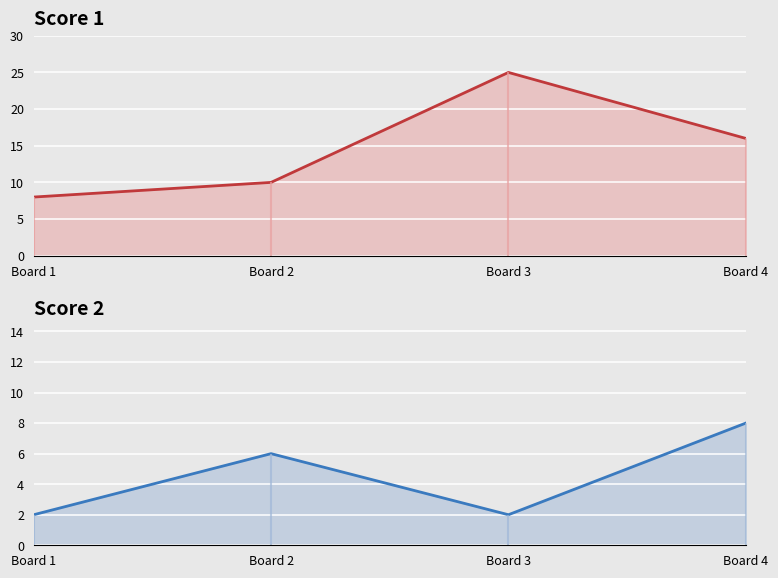

Rank the series at Board 2 from lowest to highest value.

Score 2, Score 1